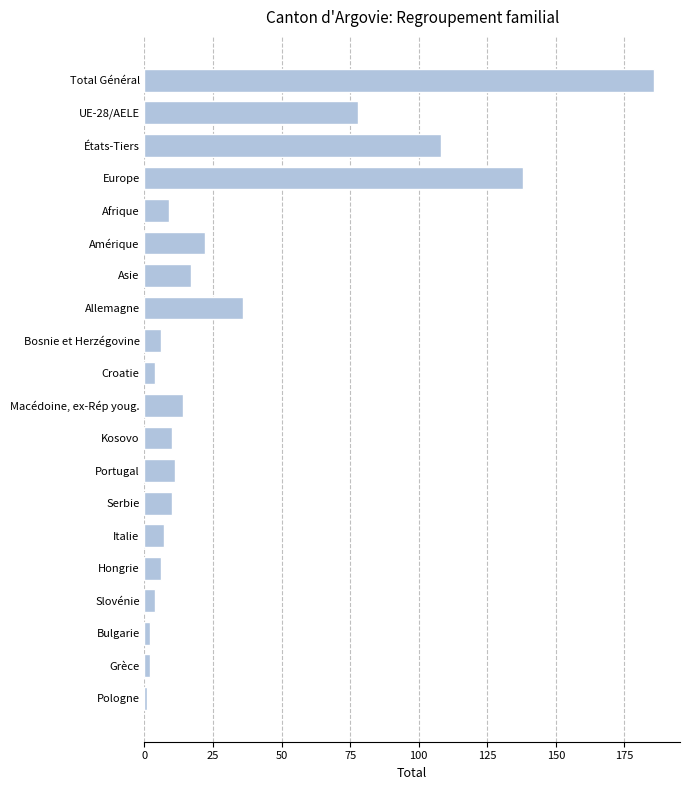

True or false: the data shows 7 at Italie.

True